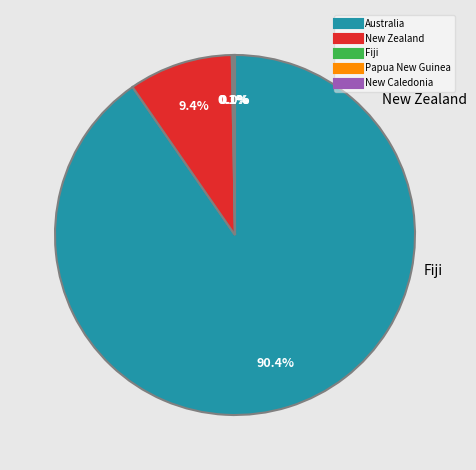

Is there any slice that represents more than half of the pie?

Yes